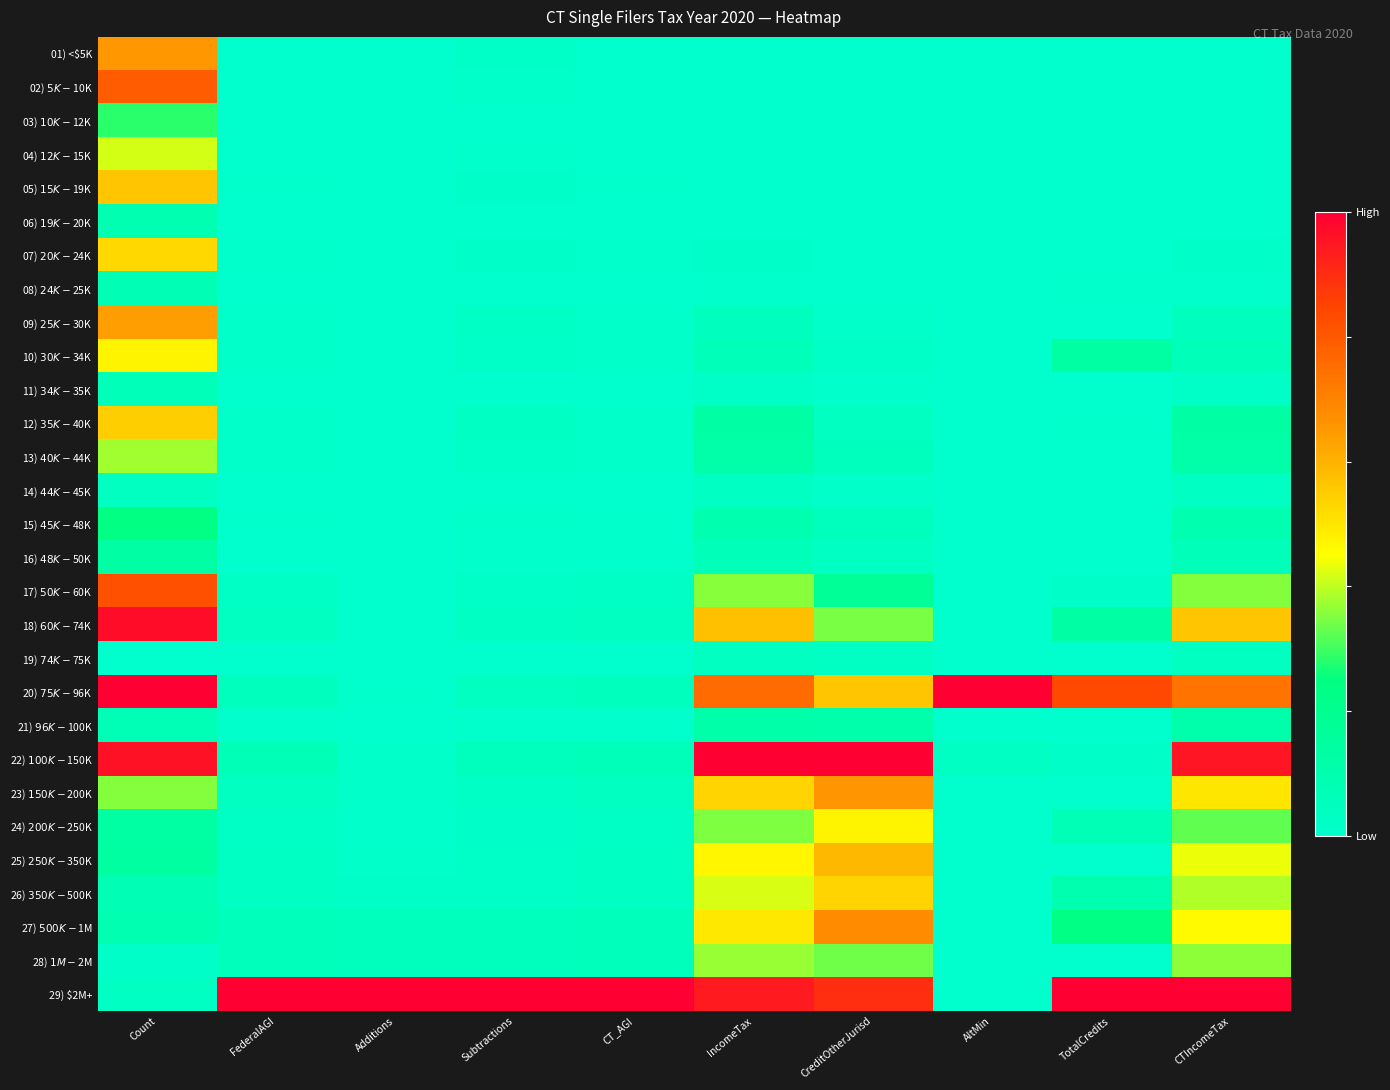

What is the greatest value displayed?

1.0